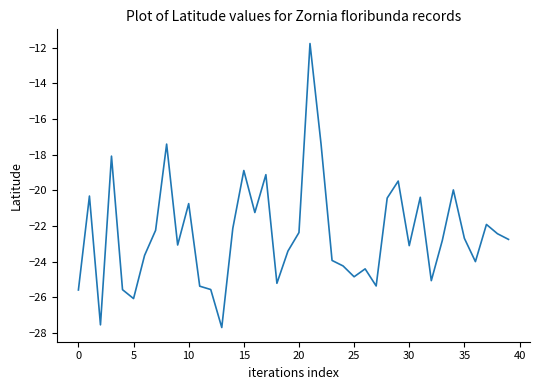

What is the difference between the maximum and minimum values?

15.9